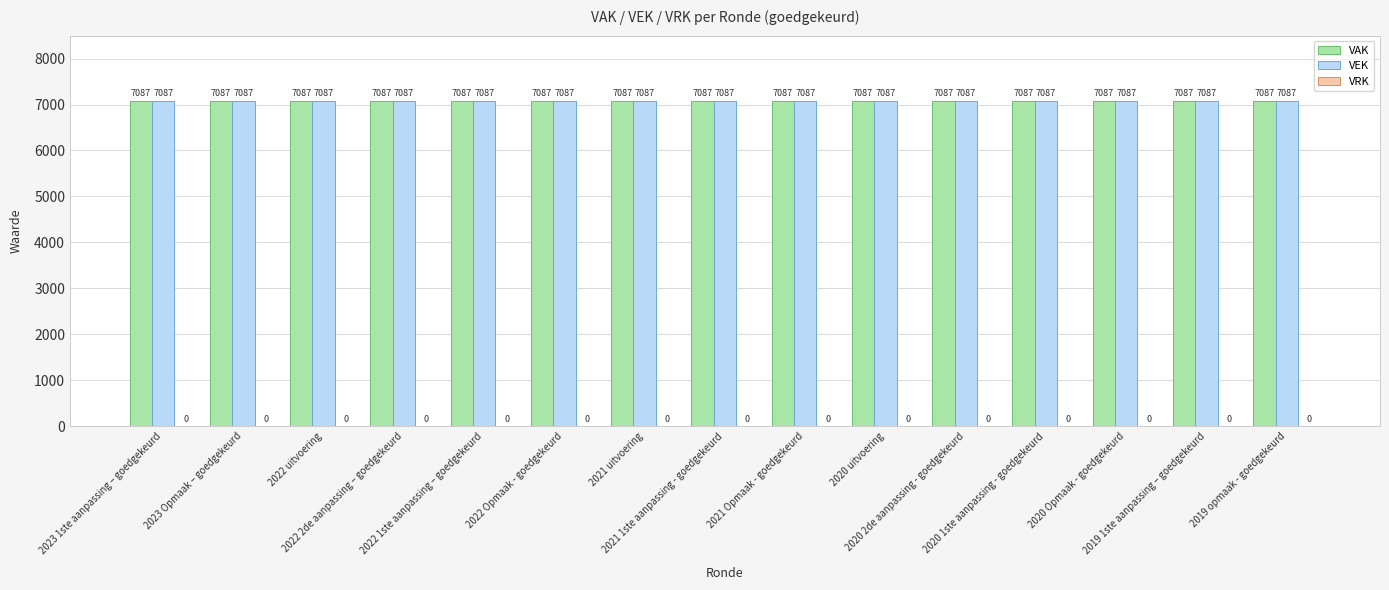

At how many categories does at least one series exceed 1271?

15